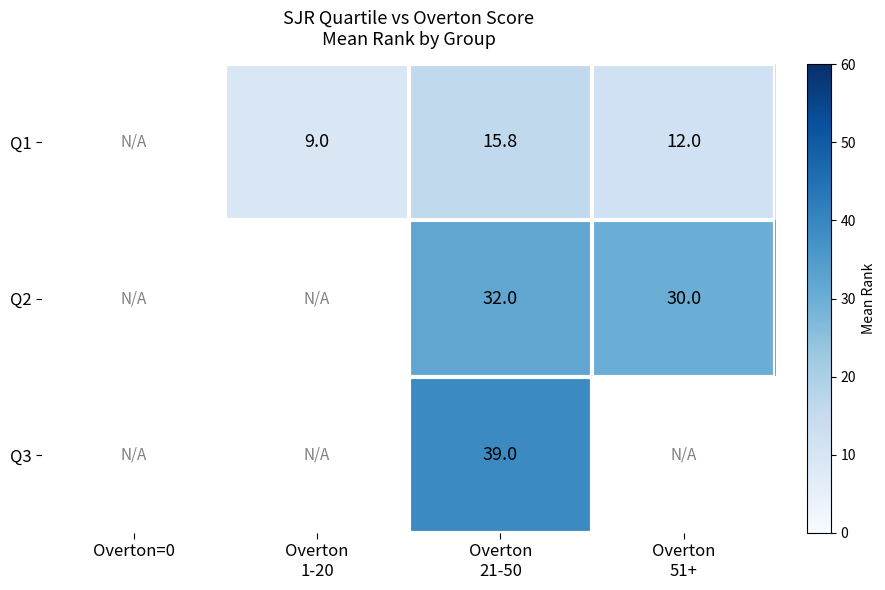

Is the value of Q1 at Overton 51+ greater than the value of Q3 at Overton 1-20?

No